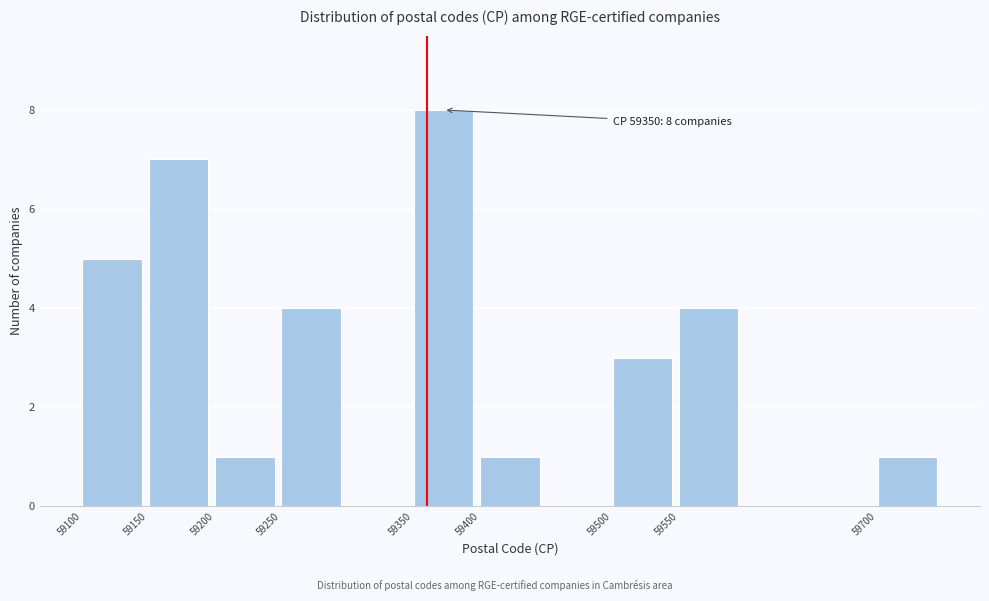

Reading right to left, extract all data points from this chart.

1	4	3	1	8	4	1	7	5